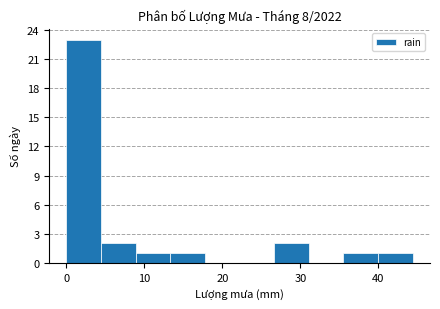

Reading left to right, list every bar in this chart as the range it spans on the x-axis followed by its height. Neither the bar edges nor the heights are printed on the chart, so give them approximately, as read against the axes.

0 to 4: 23
4 to 9: 2
9 to 13: 1
13 to 18: 1
18 to 22: 0
22 to 27: 0
27 to 31: 2
31 to 36: 0
36 to 40: 1
40 to 44: 1